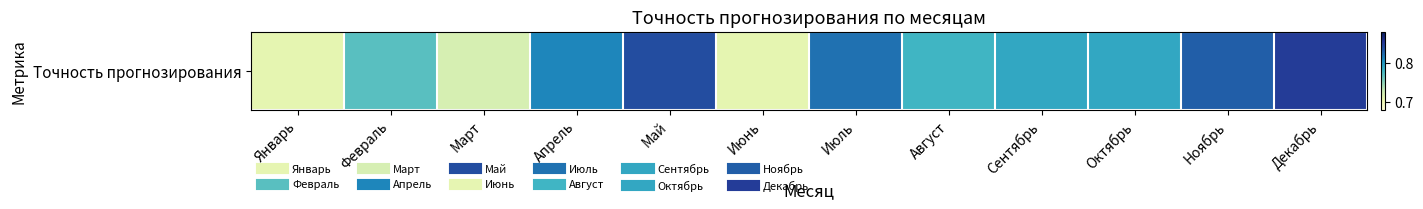

What is the minimum value shown in the chart?

0.7